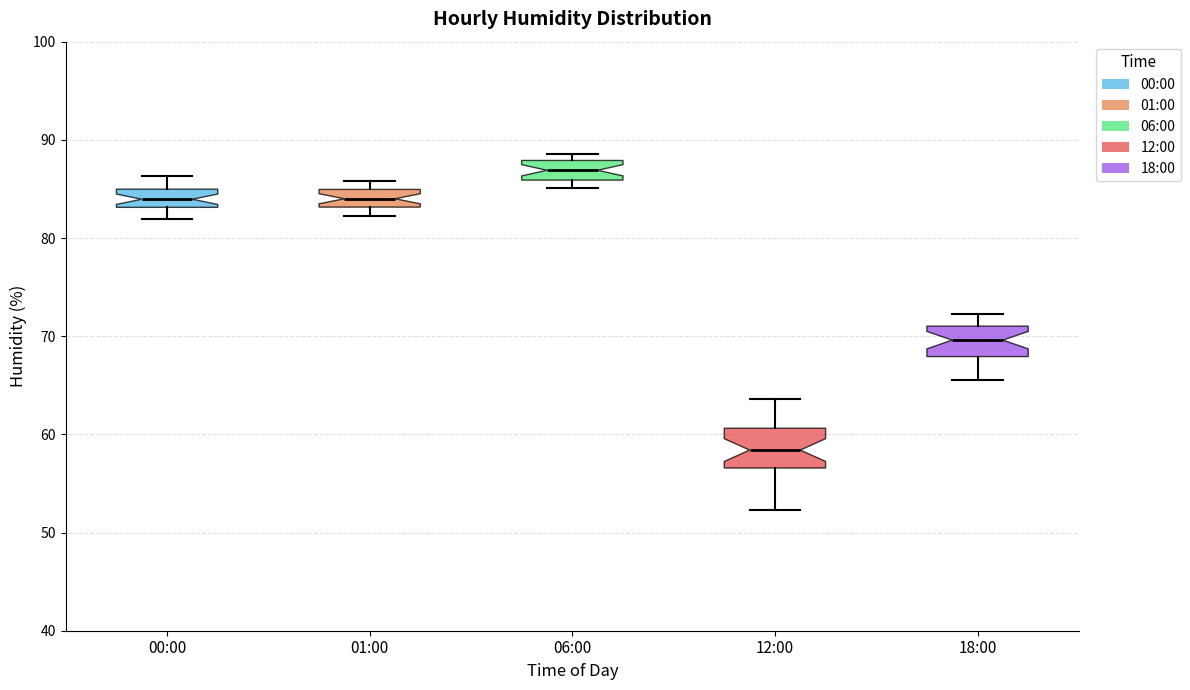

Reading left to right, transcribe this box plot: for each box, give where its median line is, the range the box spans, and where its two whiskers end, as read against the y-axis. The values are not printed on the chart, so give them approximately, as read against the axis.

00:00: median 84, box 83 to 85, whiskers 82 to 86
01:00: median 84, box 83 to 85, whiskers 82 to 86
06:00: median 87, box 86 to 88, whiskers 85 to 89
12:00: median 58, box 57 to 61, whiskers 52 to 64
18:00: median 70, box 68 to 71, whiskers 66 to 72